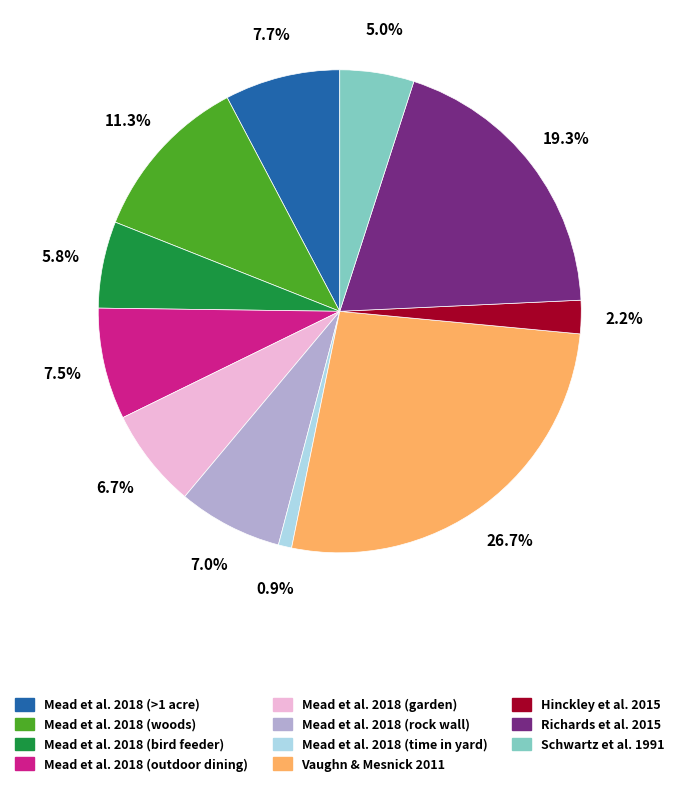

What is the total percentage of Mead et al. 2018 (garden) and Hinckley et al. 2015?

8.9%